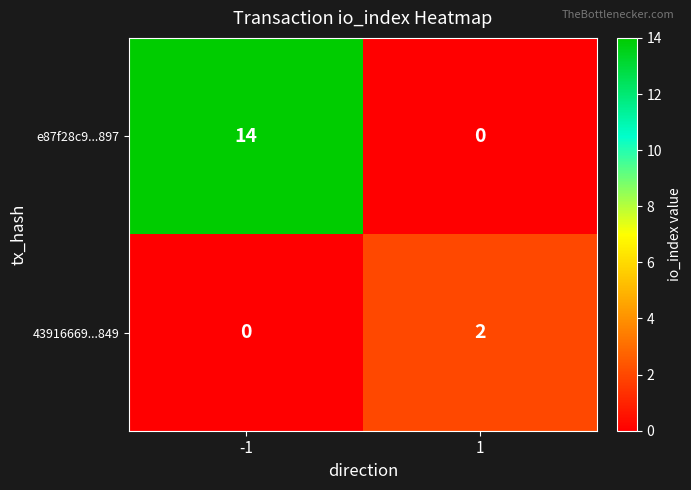

Rank the series at 1 from highest to lowest value.

43916669...849, e87f28c9...897